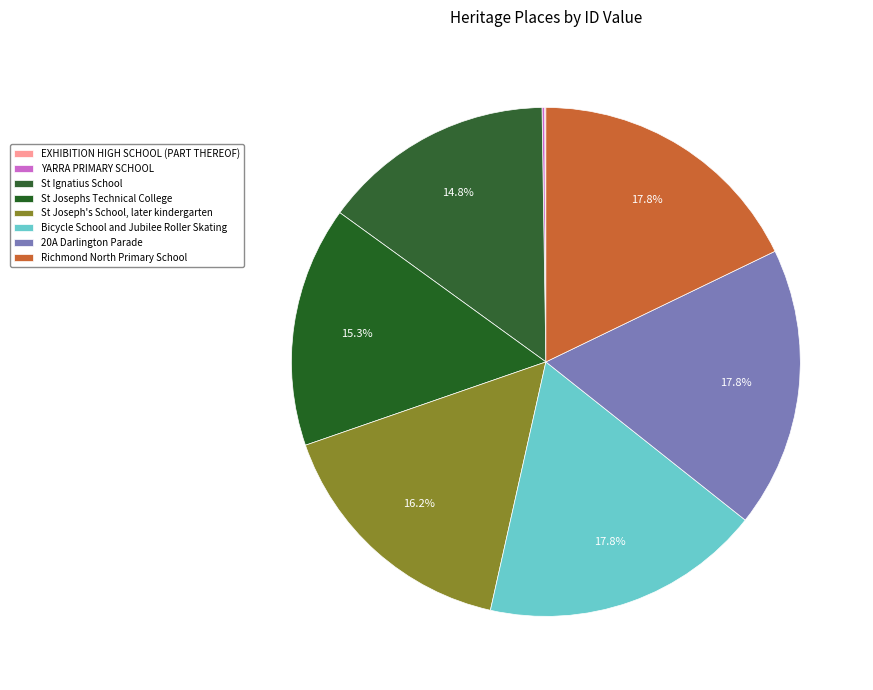

To the nearest percent, what portion does 20A Darlington Parade represent?

18%